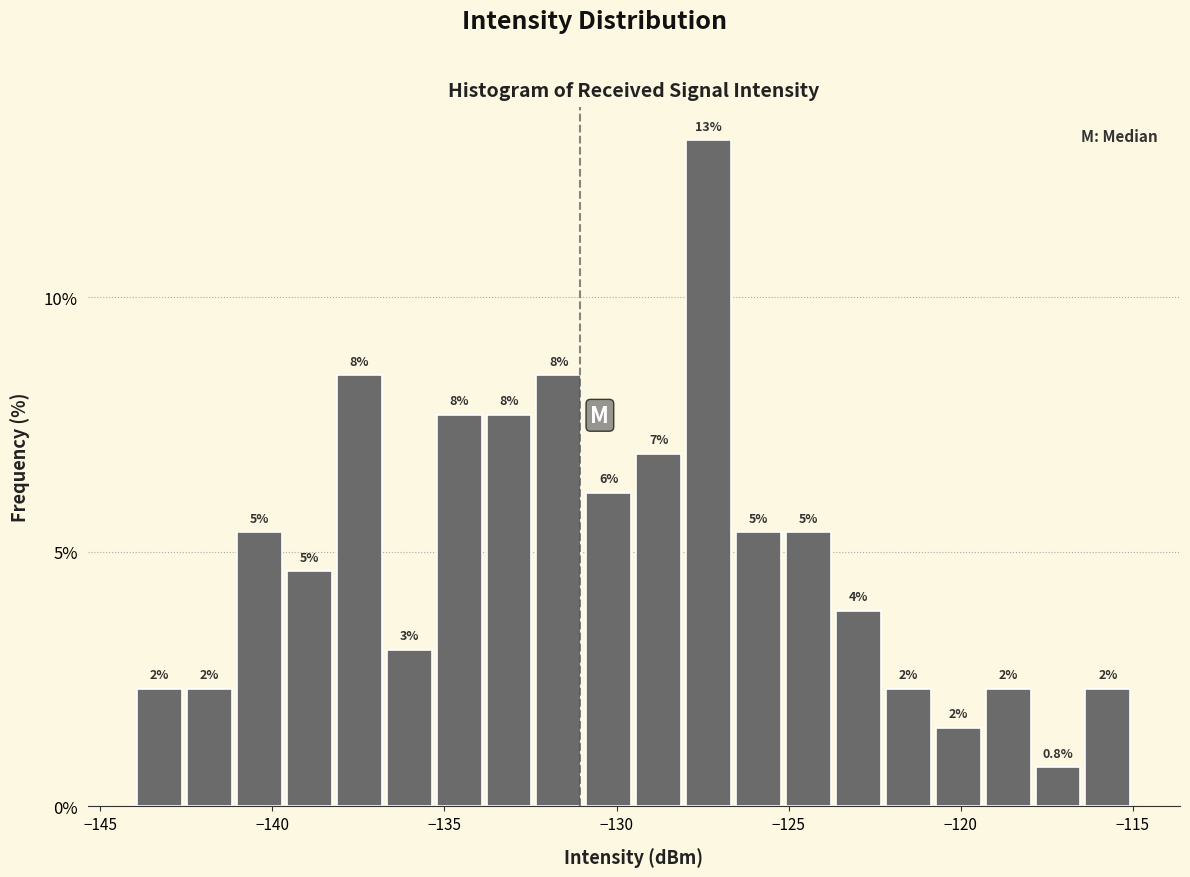

Around what value on the x-axis is the tallest bar? Give the approximate position of its centre, as read against the axis.

-127.5